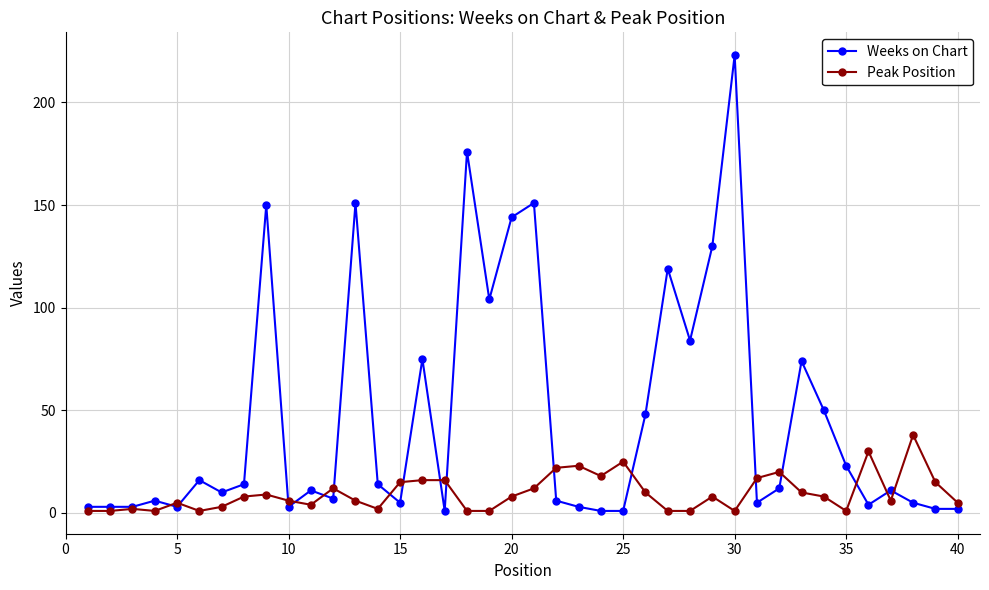

True or false: Weeks on Chart and Peak Position intersect in this chart.

True